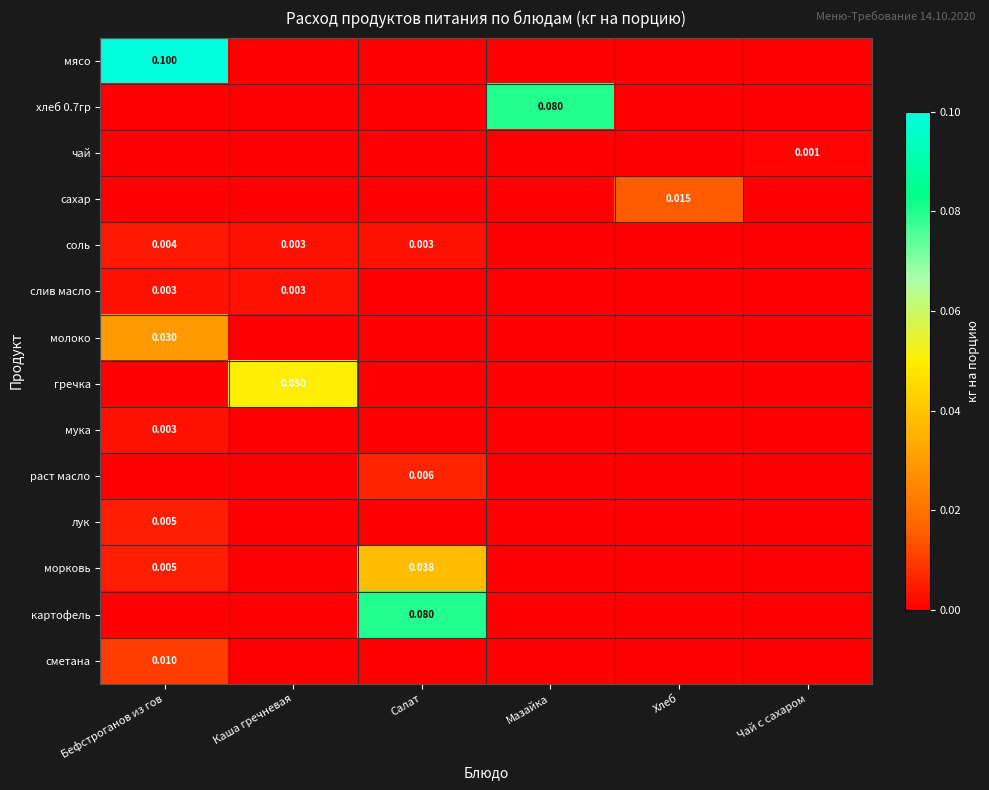

Is the value of лук at Бефстроганов из гов greater than the value of мясо at Бефстроганов из гов?

No